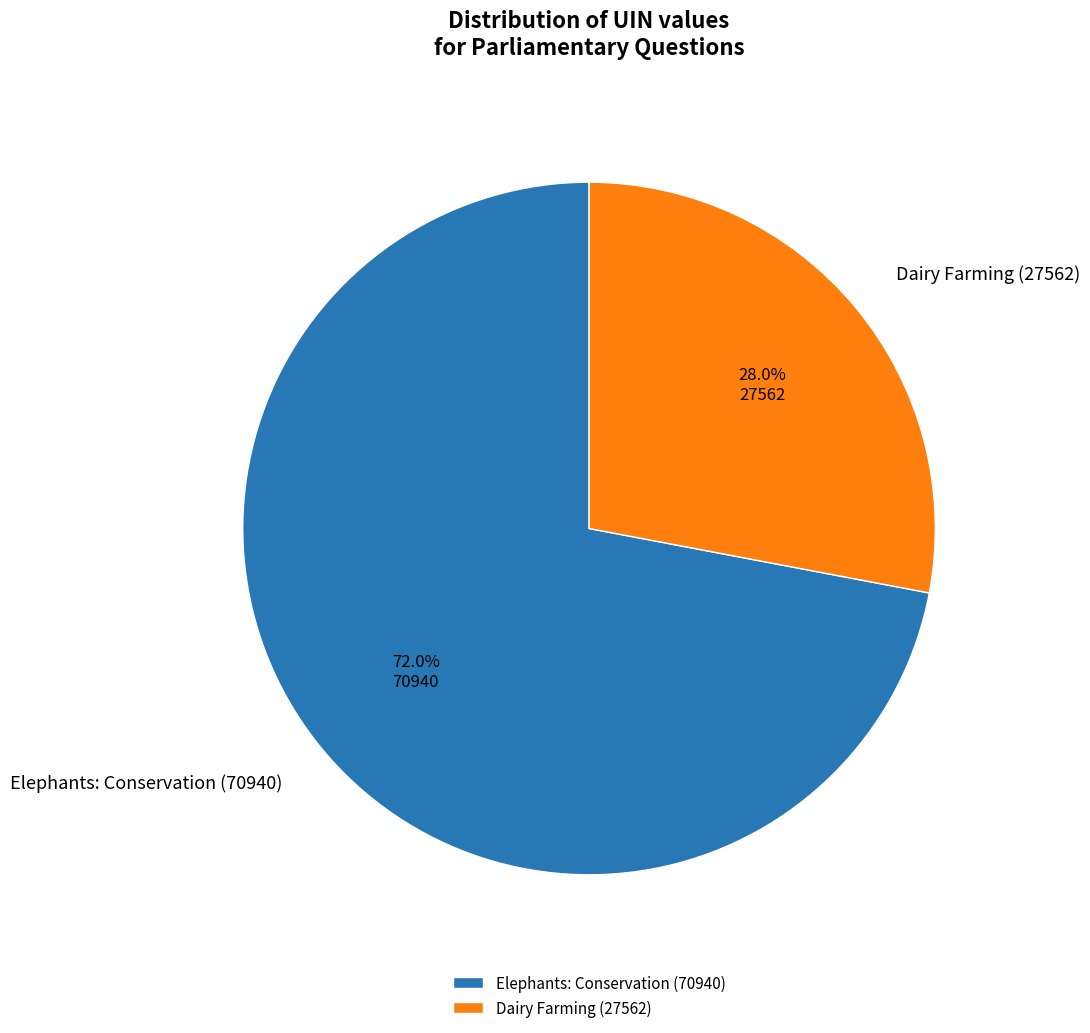

Do Dairy Farming (27562) and Elephants: Conservation (70940) together represent more than half of the pie?

Yes